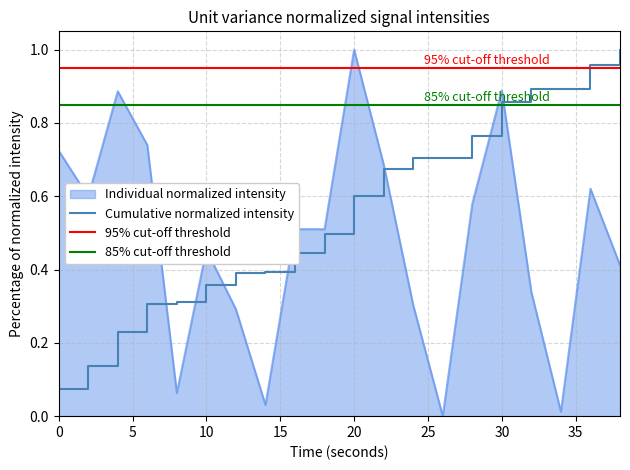

Reading right to left, what are all the values shown in this chart?

0.4	0.6	0.0	0.3	0.9	0.6	0.0	0.3	0.7	1.0	0.5	0.5	0.0	0.3	0.5	0.1	0.7	0.9	0.6	0.7